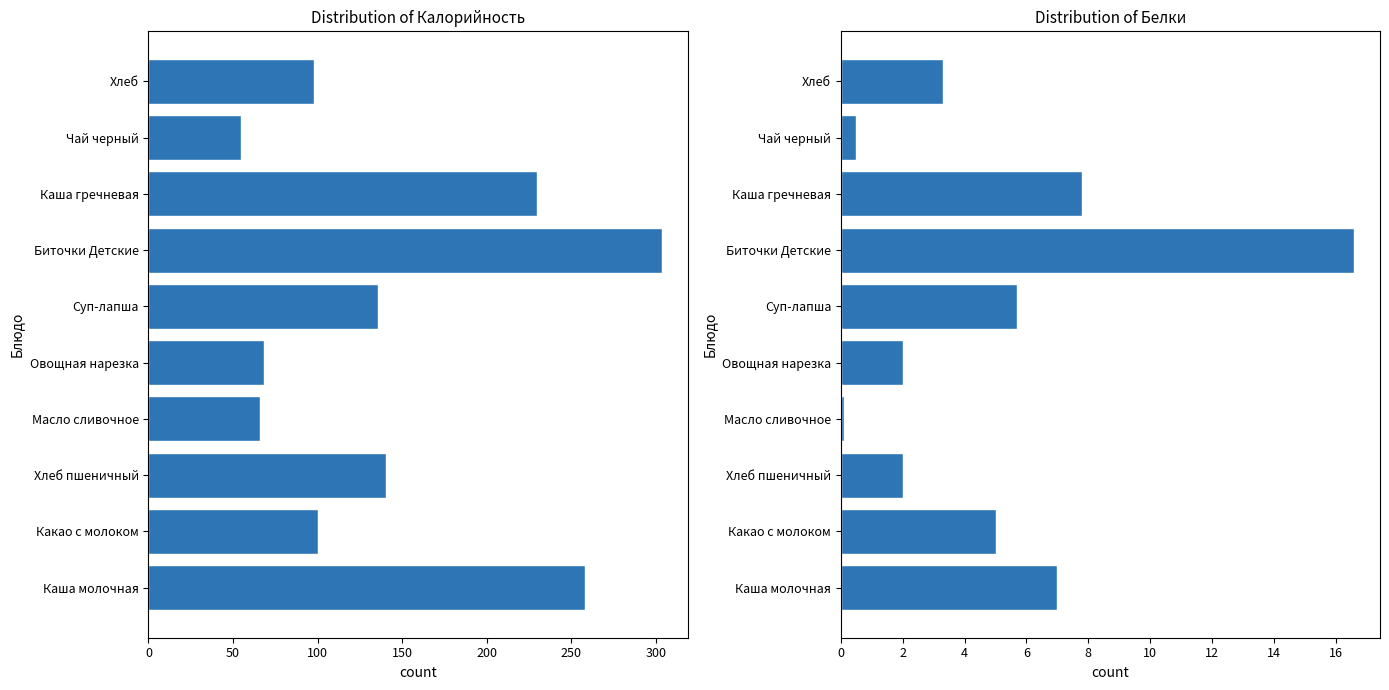

Rank the series by their maximum value, from highest to lowest.

Калорийность, Белки